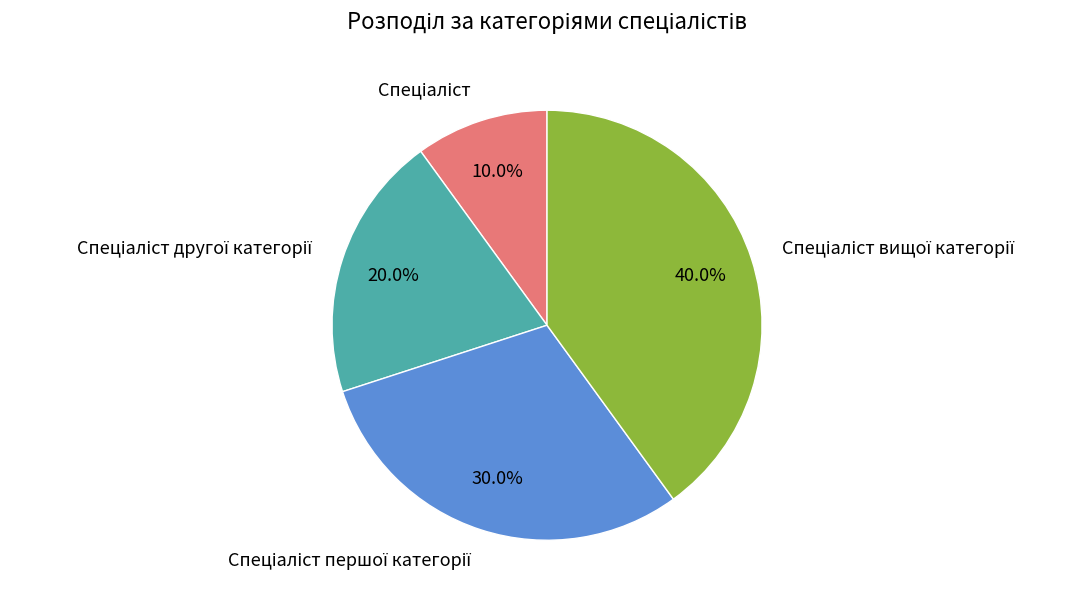

Does any single category account for the majority?

No